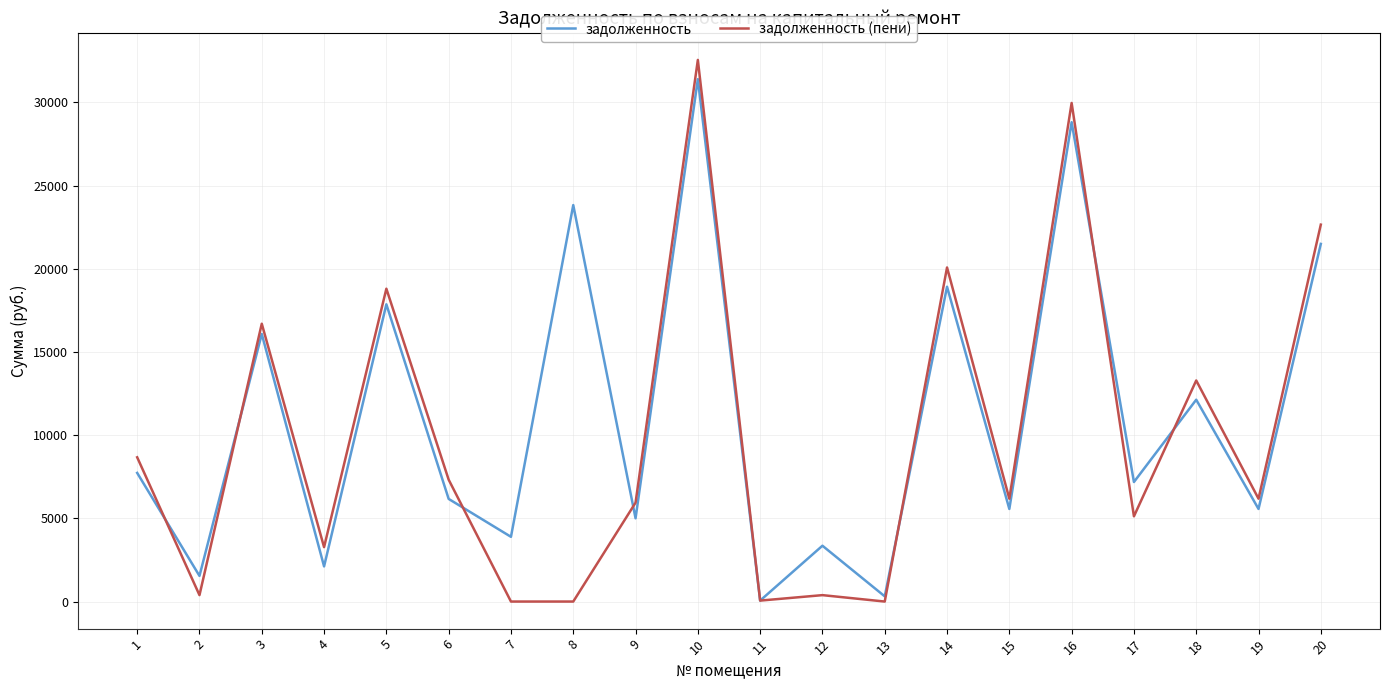

Is the value of задолженность at 7 greater than the value of задолженность (пени) at 16?

No